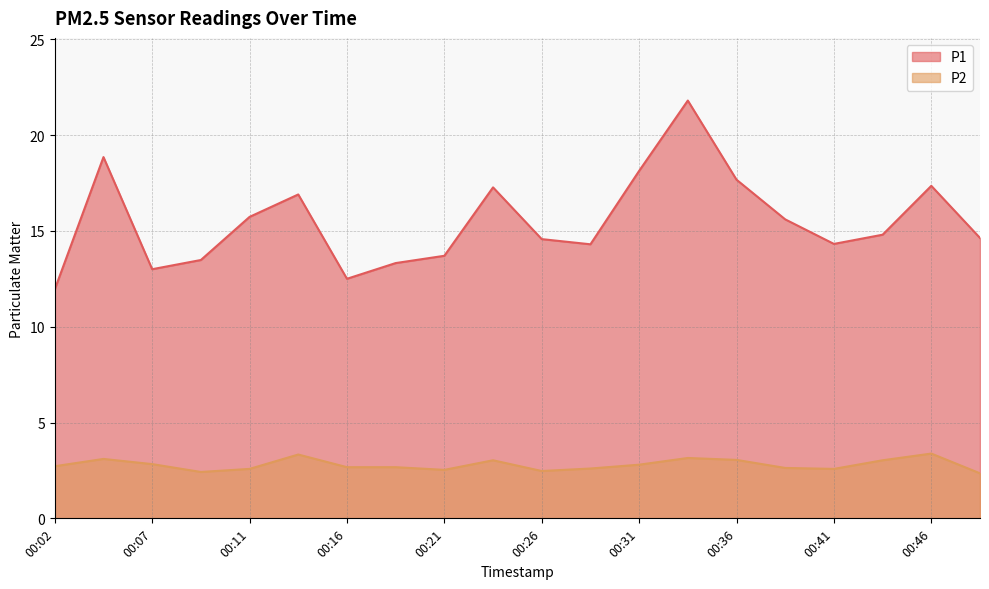

Reading right to left, transcribe all the data shown in this chart.

P1: 14.6	17.4	14.8	14.3	15.6	17.7	21.8	18.1	14.3	14.6	17.3	13.7	13.3	12.5	16.9	15.7	13.5	13.0	18.9	11.9
P2: 2.4	3.4	3.0	2.6	2.6	3.0	3.1	2.8	2.6	2.5	3.0	2.5	2.7	2.7	3.3	2.6	2.4	2.8	3.1	2.7